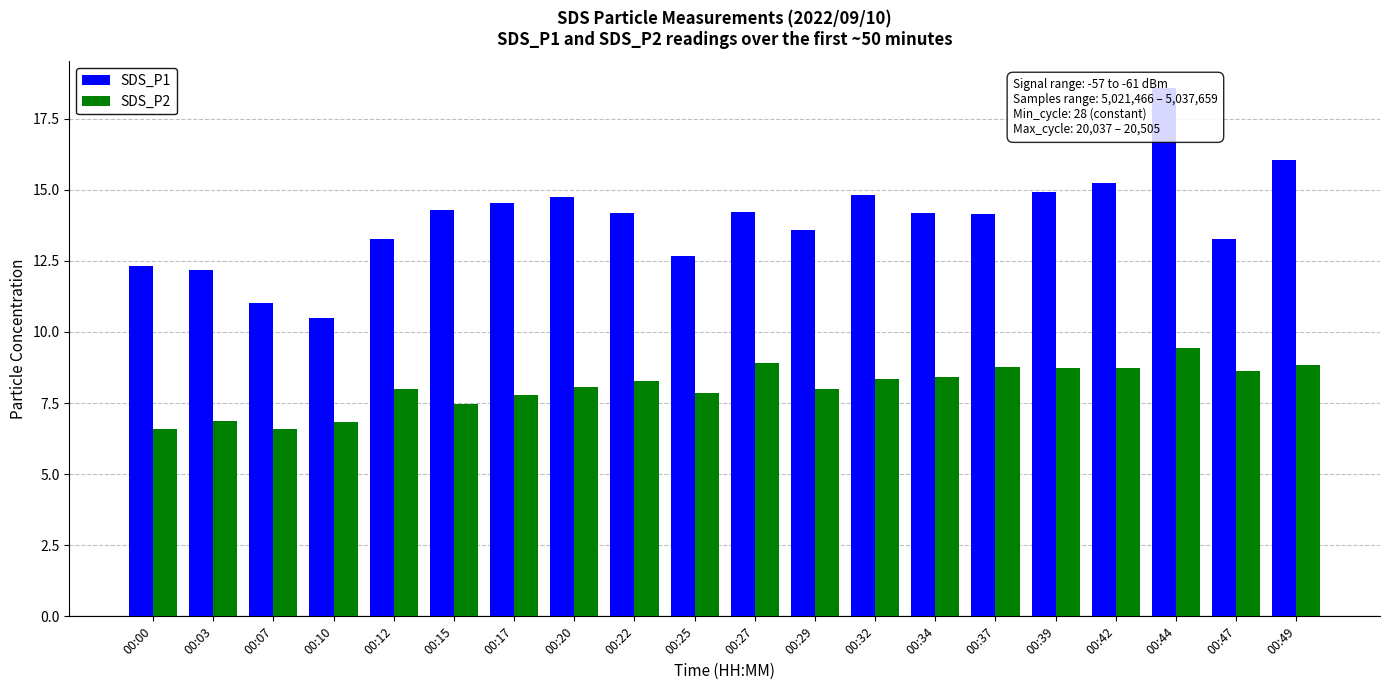

Where is SDS_P1 nearest to the value 14?

00:37